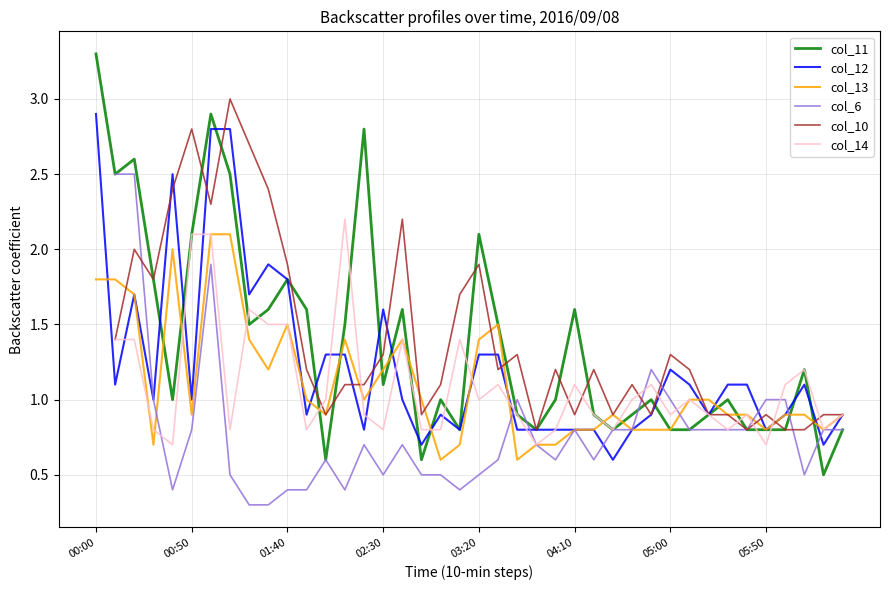

Which category has the highest value in the col_12 series?

00:00